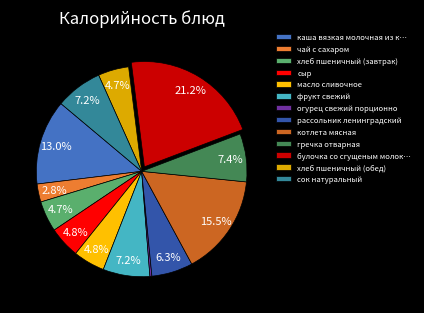

What portion of the pie excludes хлеб пшеничный (завтрак)?

95.3%